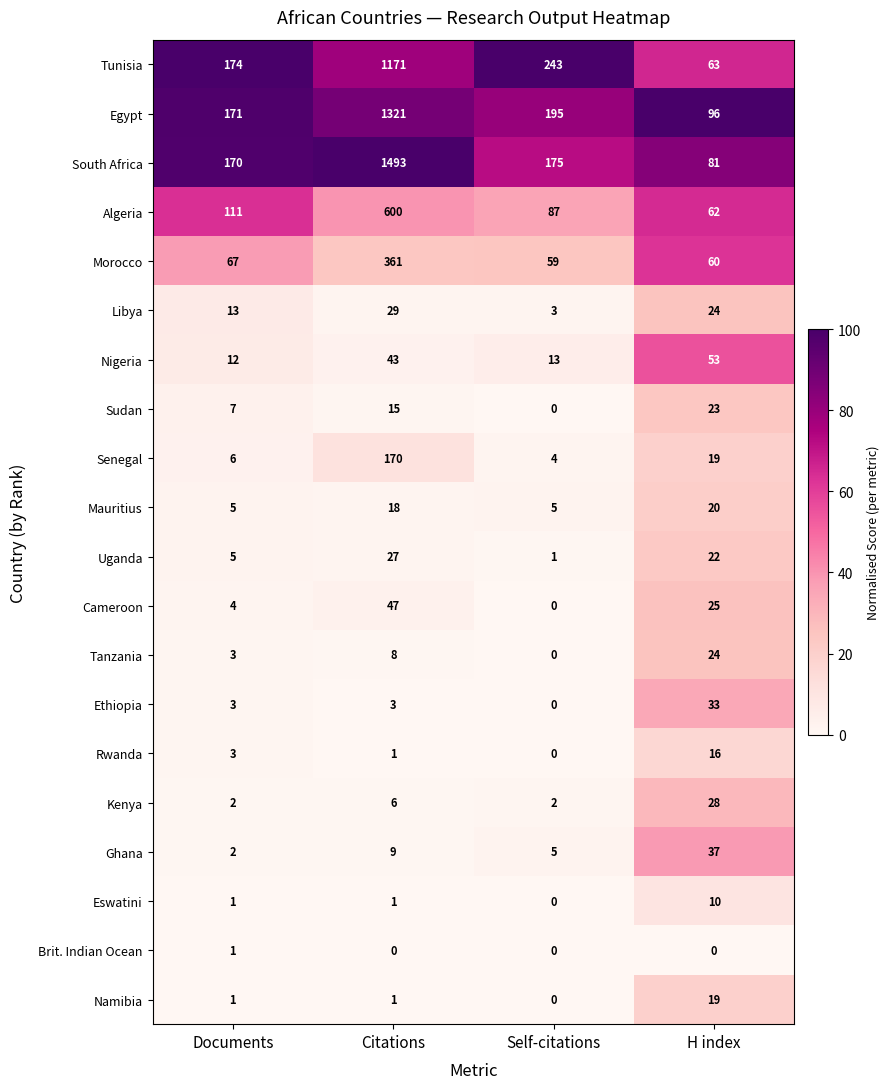

True or false: Morocco has a value of 118 at Documents.

False